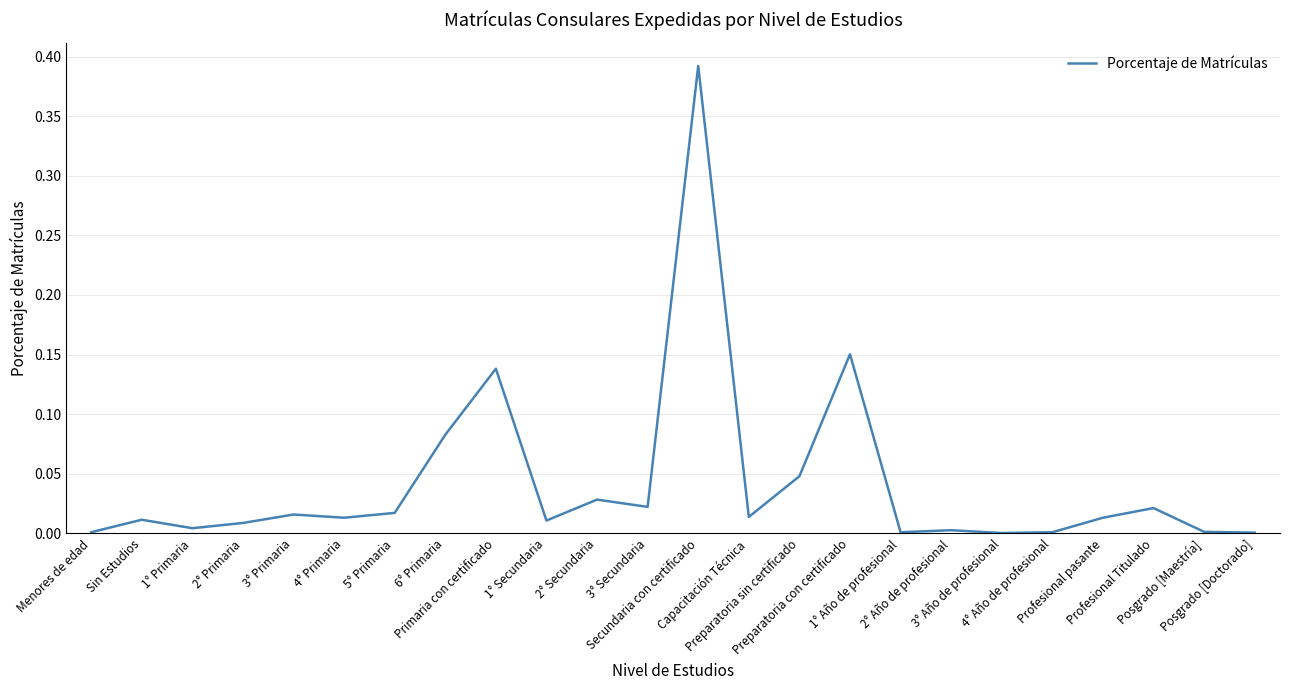

Is it true that the value at 2° Secundaria is 0.0?

False